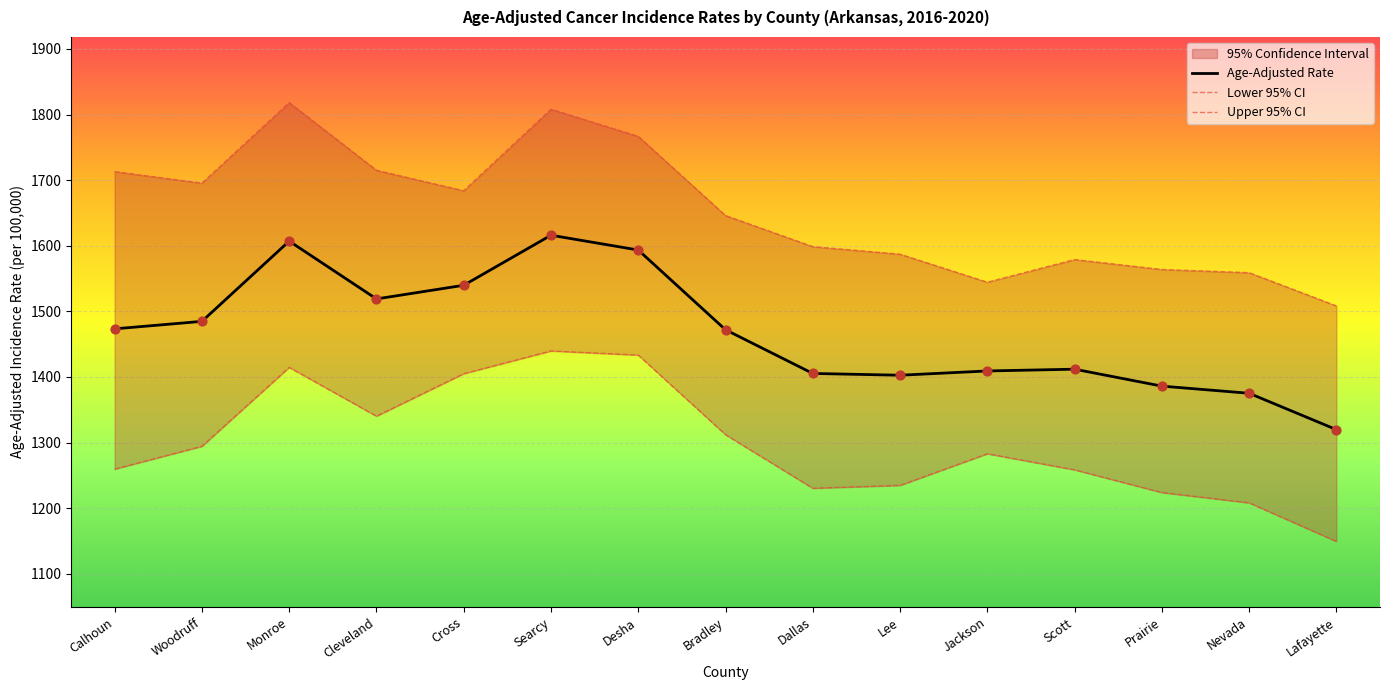

The value of Age-Adjusted Rate at Cross is 1539.8. True or false?

True